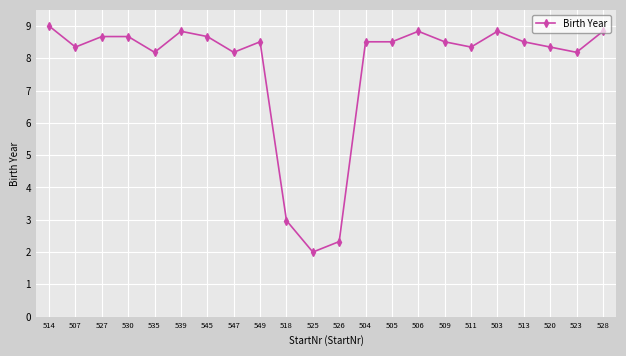

What is the greatest value displayed?

9.0